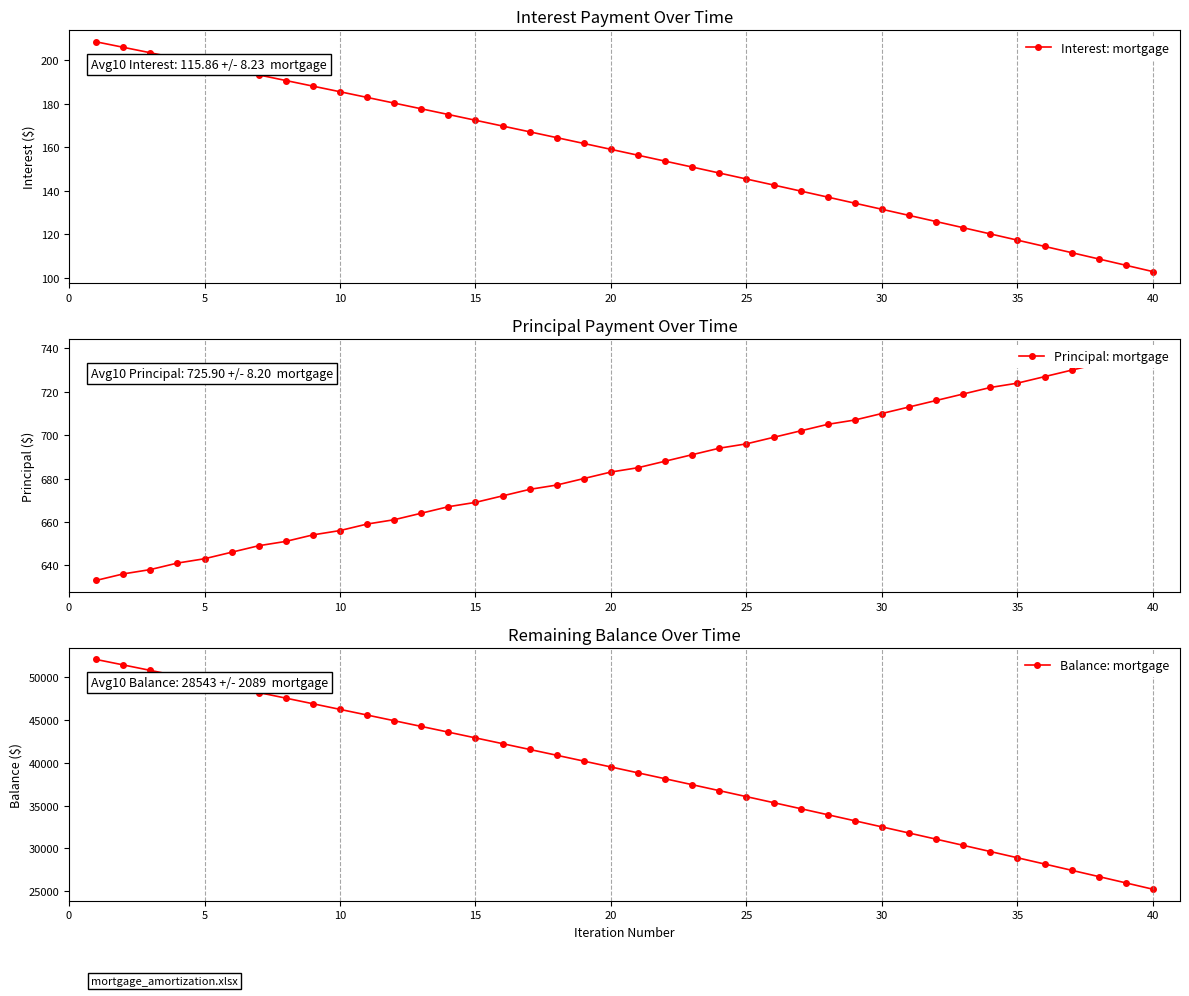

What is the lowest value of the Balance: mortgage series?

25253